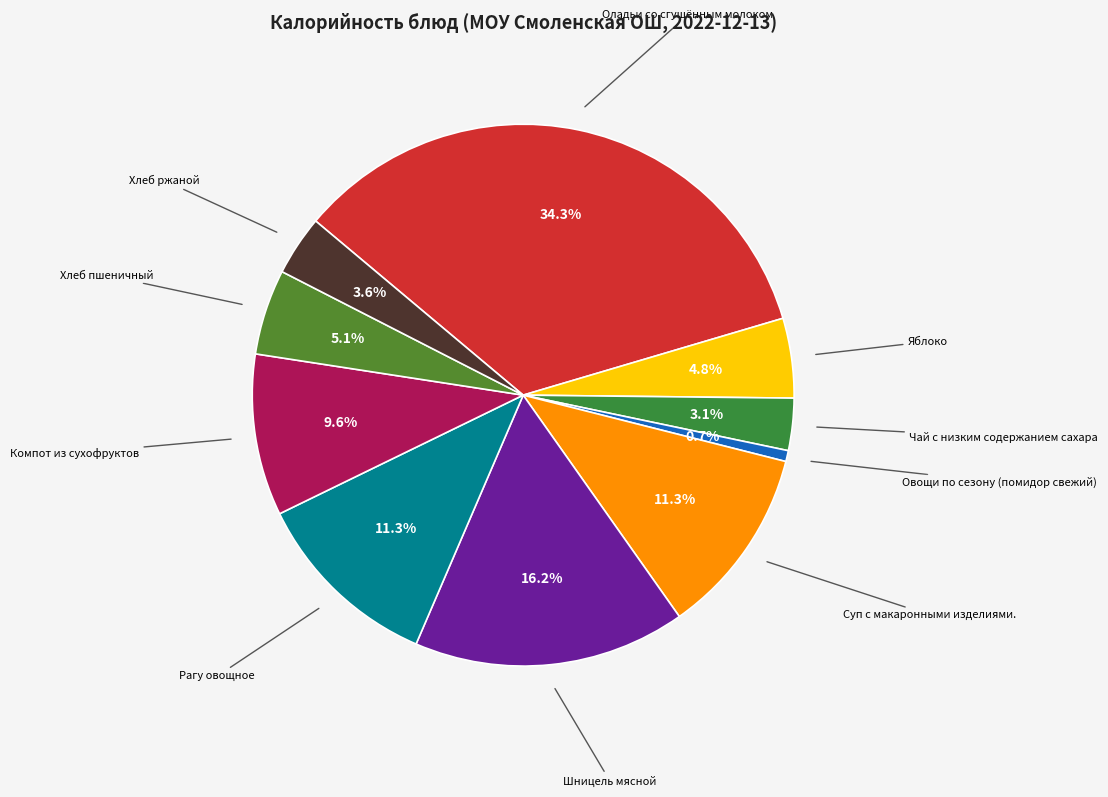

To the nearest percent, what is the difference between the largest and smallest slice percentages?

34%